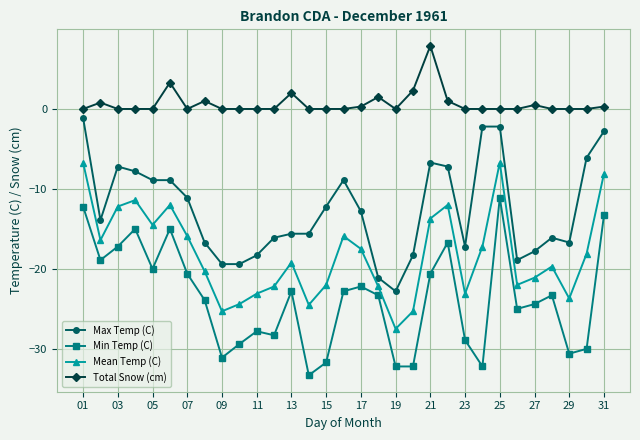

How many distinct data groups are displayed?

4